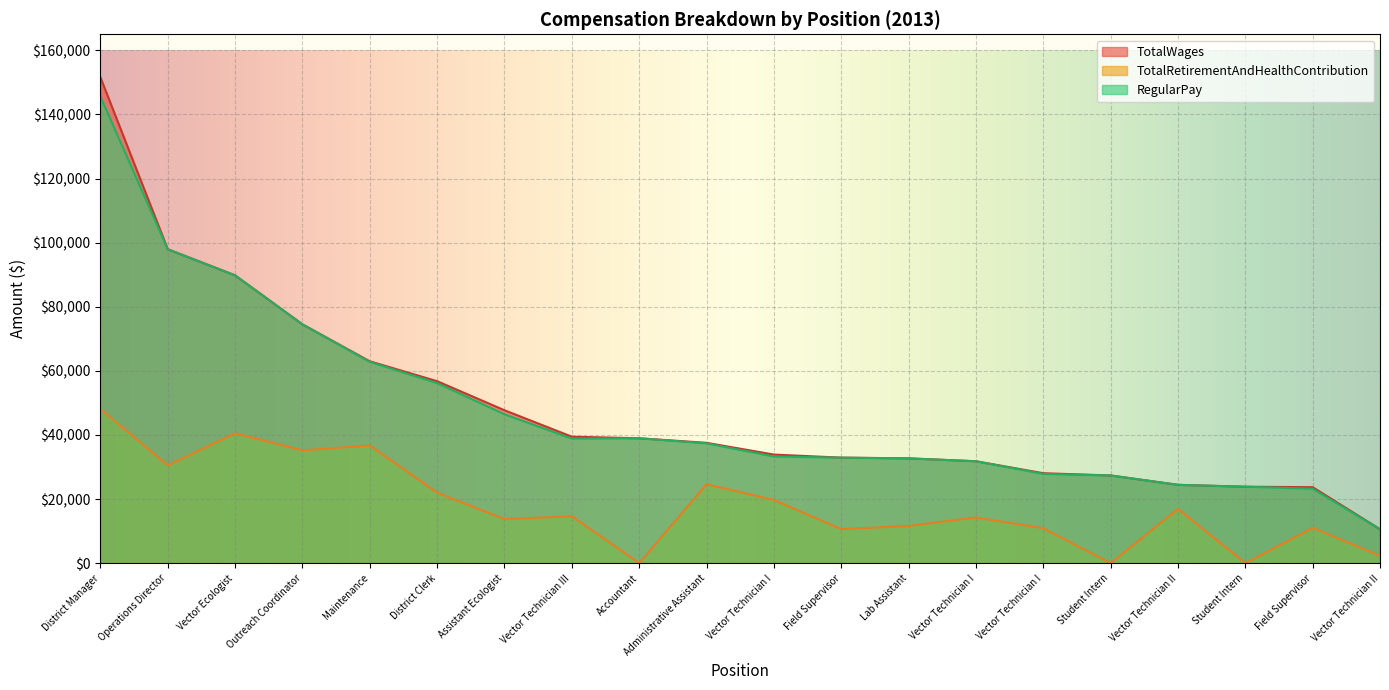

Where does the TotalWages series first go above 37540?

District Manager